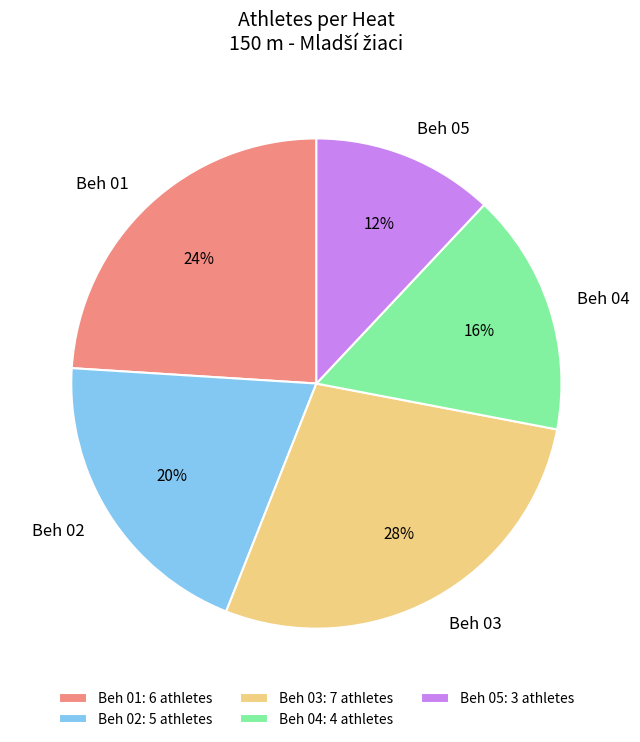

How many slices are in this pie chart?

5